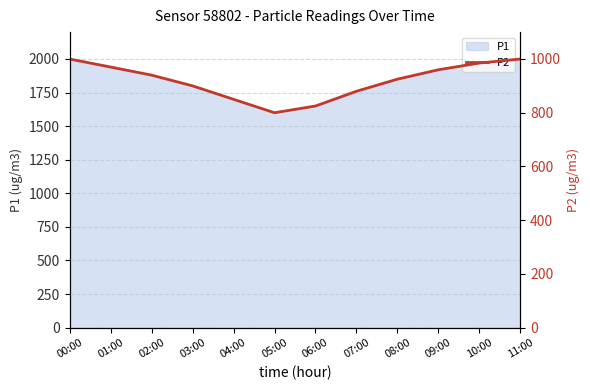

What is the sum of all values?

11033.8